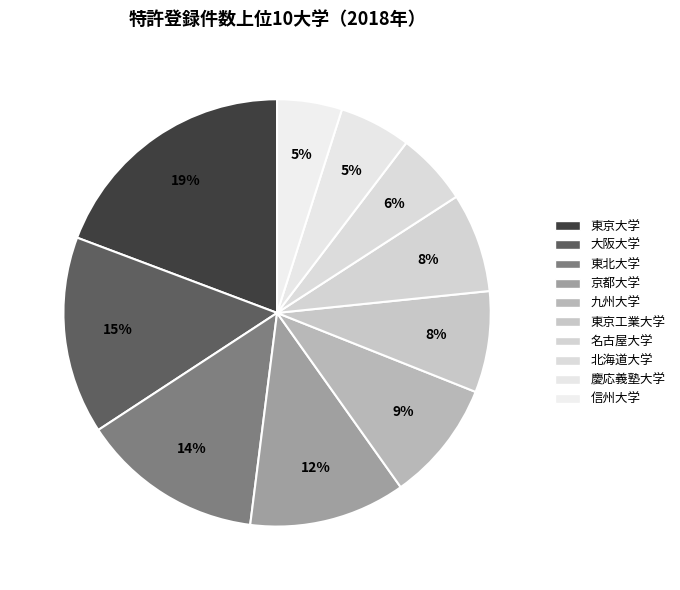

What percentage is the 東京大学 slice, to the nearest percent?

19%